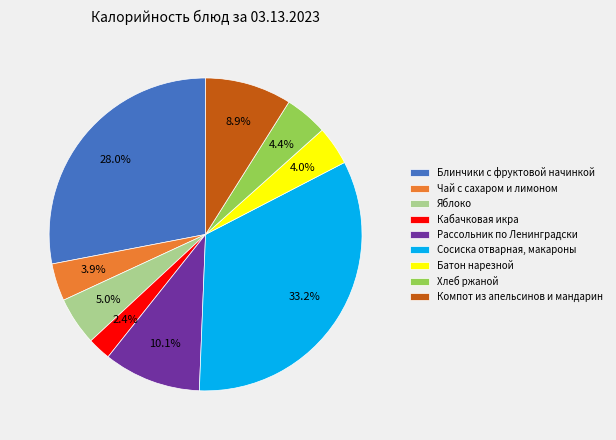

Rank the categories by value from highest to lowest.

Сосиска отварная, макароны, Блинчики с фруктовой начинкой, Рассольник по Ленинградски, Компот из апельсинов и мандарин, Яблоко, Хлеб ржаной, Батон нарезной, Чай с сахаром и лимоном, Кабачковая икра